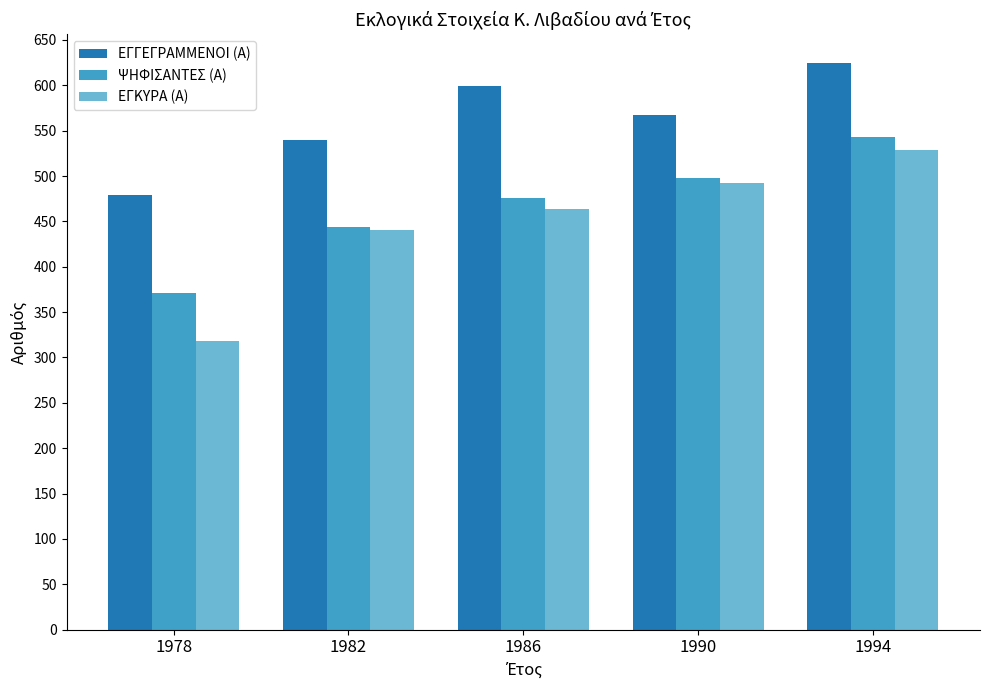

Where is ΕΓΚΥΡΑ (Α) nearest to the value 423?

1982